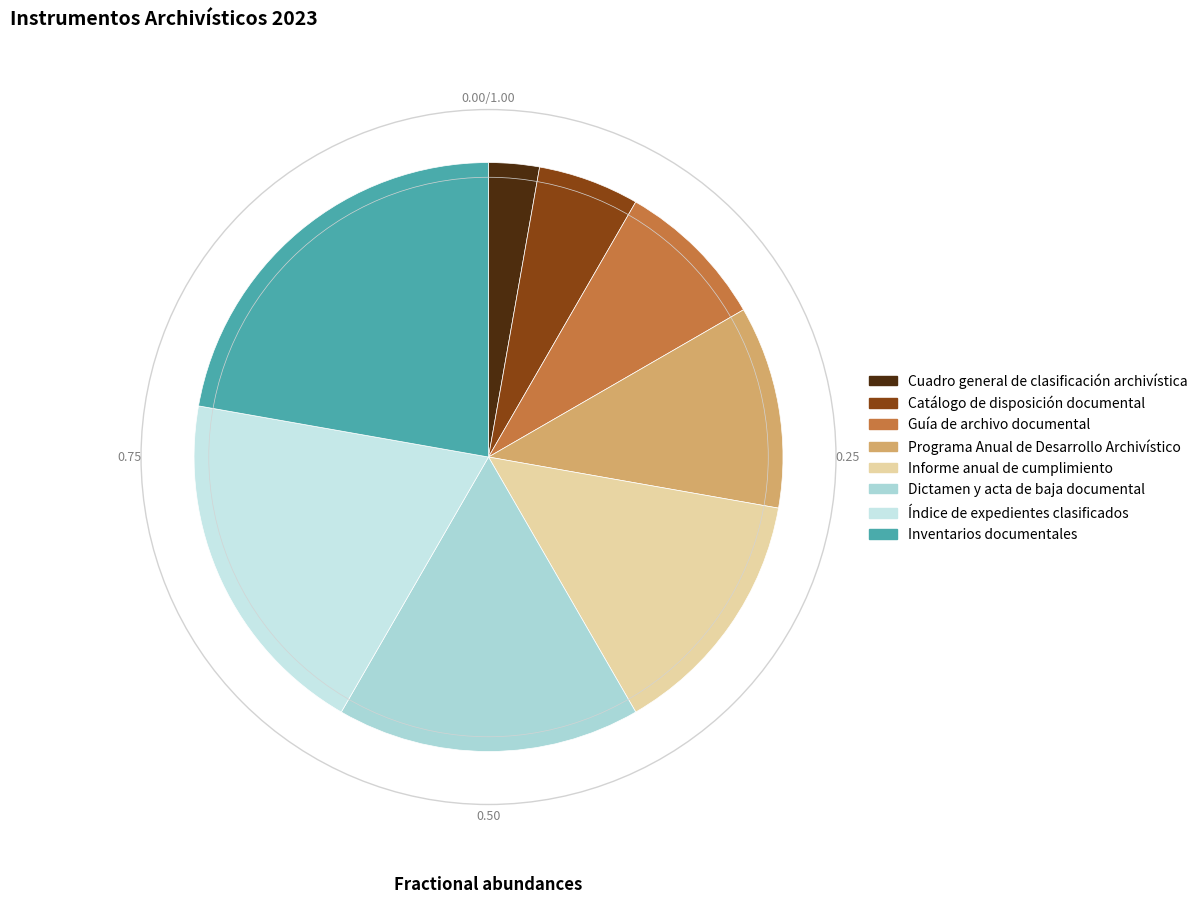

Does Inventarios documentales represent more than half of the total?

No